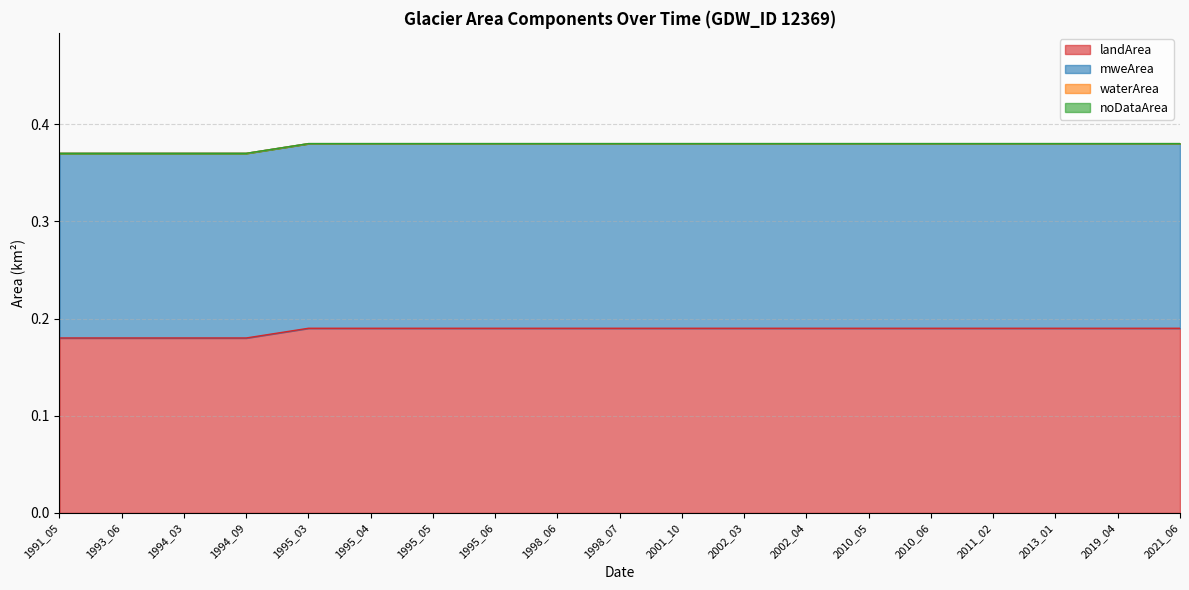

What value does the mweArea series have at 2002_04?

0.2